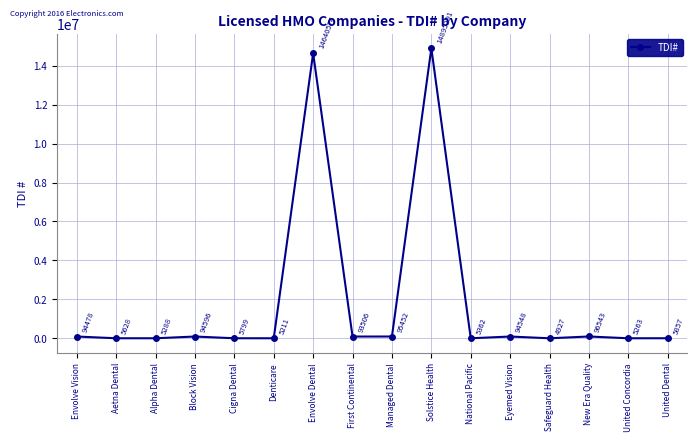

Between National Pacific and New Era Quality, which is larger?

New Era Quality